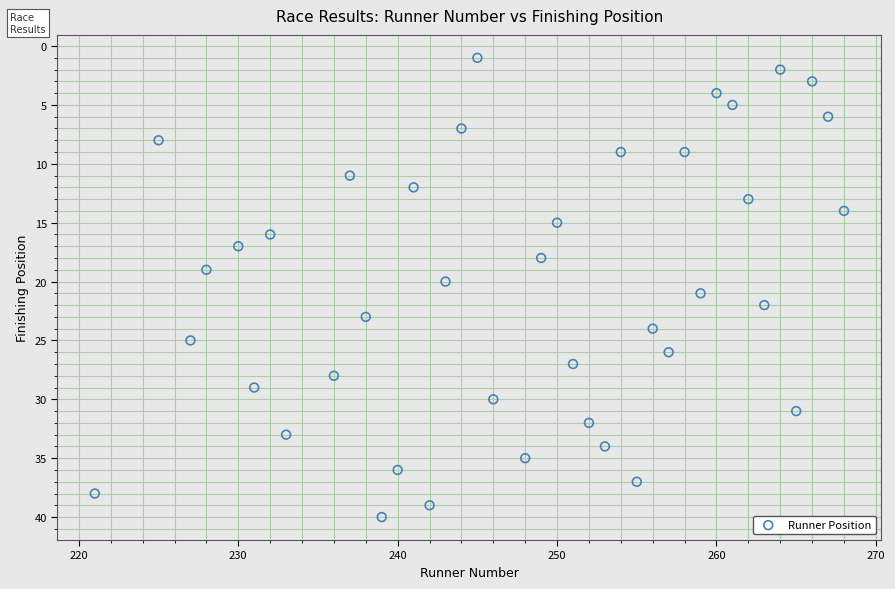

What is the range of Y values (max minus min)?

39